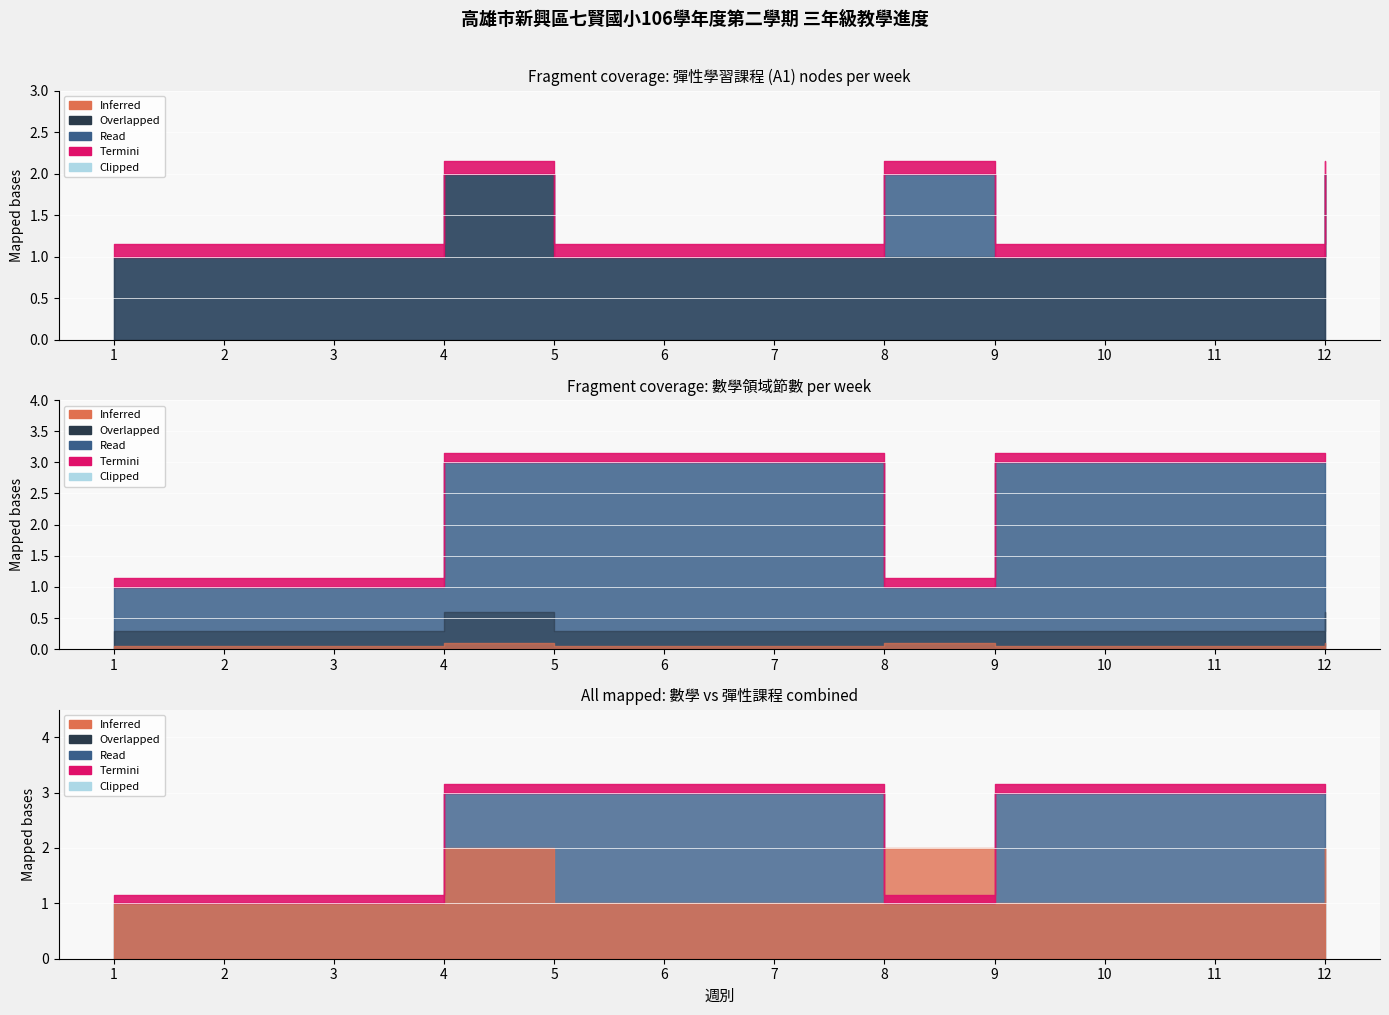

Reading right to left, list all the values displayed in this chart.

節數(A1): 12=2	11=1	10=1	9=1	8=2	7=1	6=1	5=1	4=2	3=1	2=1	1=1
節數(數學): 12=3	11=3	10=3	9=3	8=1	7=3	6=3	5=3	4=3	3=1	2=1	1=1